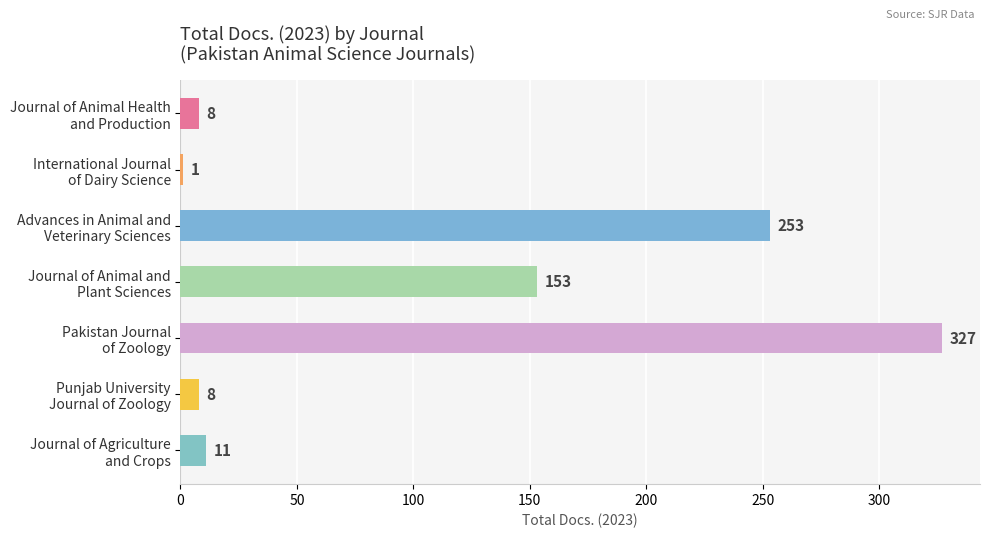

What is the greatest value displayed?

327